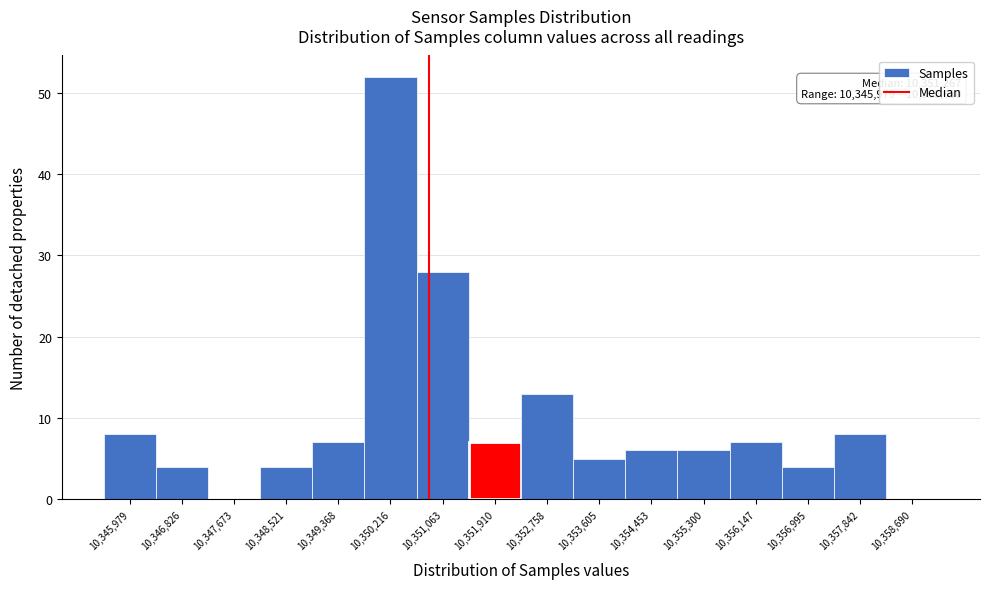

Reading left to right, extract all data points from this chart.

10,345,979=8	10,346,826=4	10,347,673=0	10,348,521=4	10,349,368=7	10,350,216=52	10,351,063=28	10,351,910=7	10,352,758=13	10,353,605=5	10,354,453=6	10,355,300=6	10,356,147=7	10,356,995=4	10,357,842=8	10,358,690=0